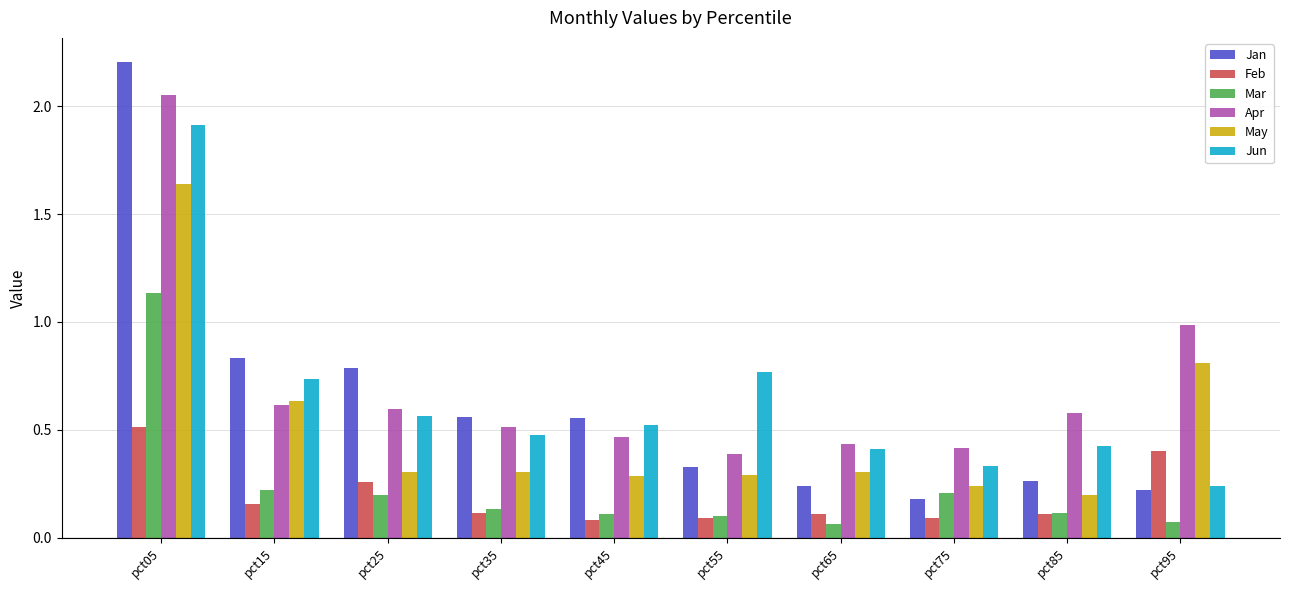

Is the value of Jan at pct85 greater than the value of Jun at pct75?

No